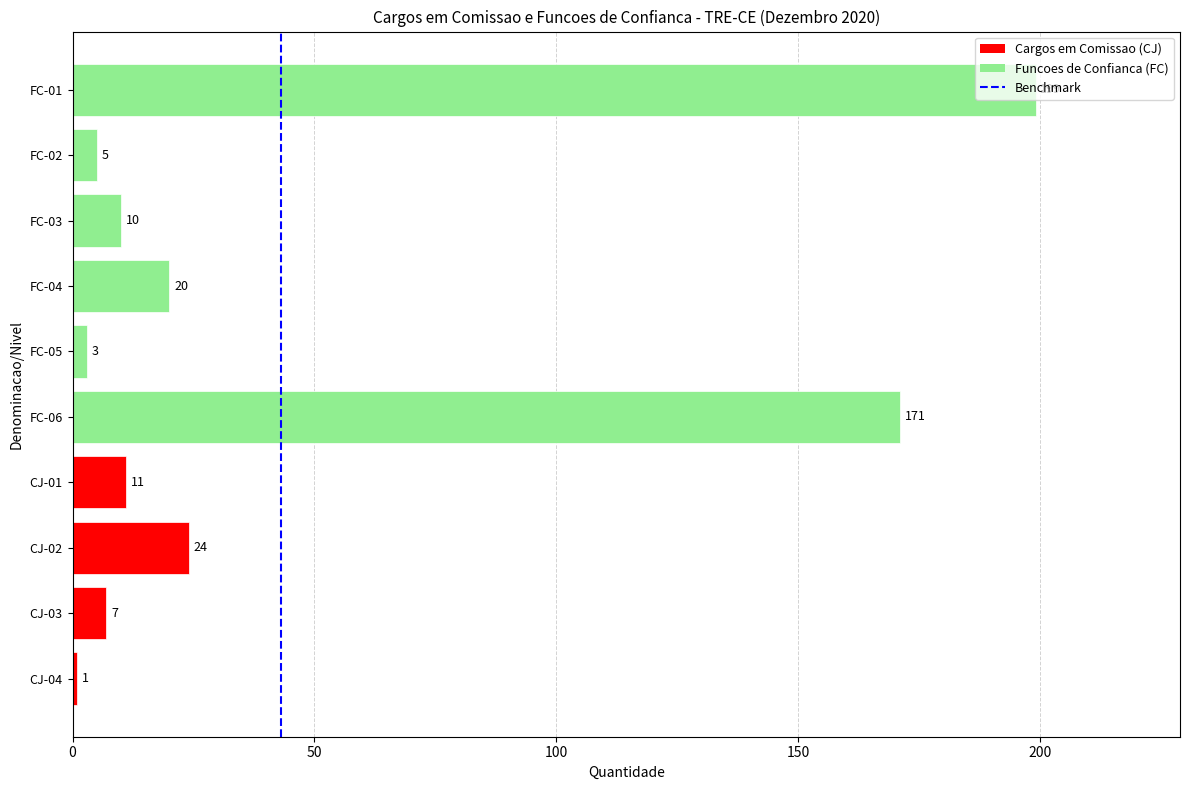

List the labels in order of value, smallest first.

CJ-04, FC-05, FC-02, CJ-03, FC-03, CJ-01, FC-04, CJ-02, FC-06, FC-01